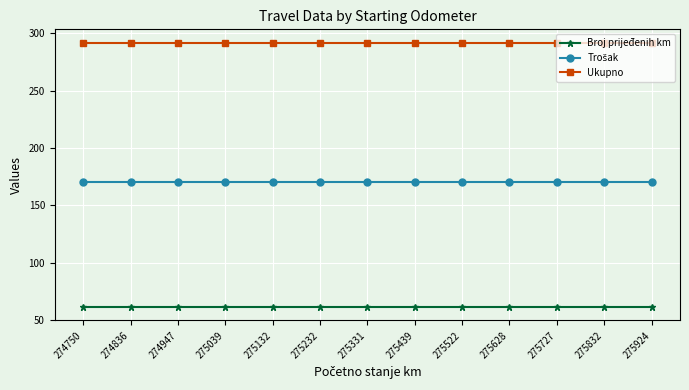

True or false: Broj prijeđenih km and Ukupno cross at least once.

False